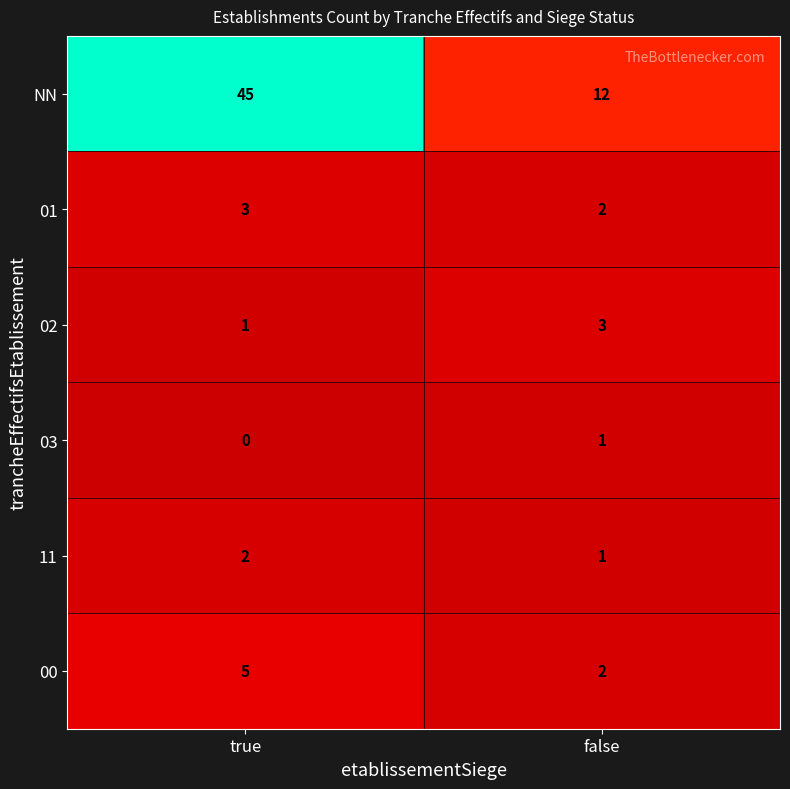

List the labels in order of 02 value, smallest first.

true, false